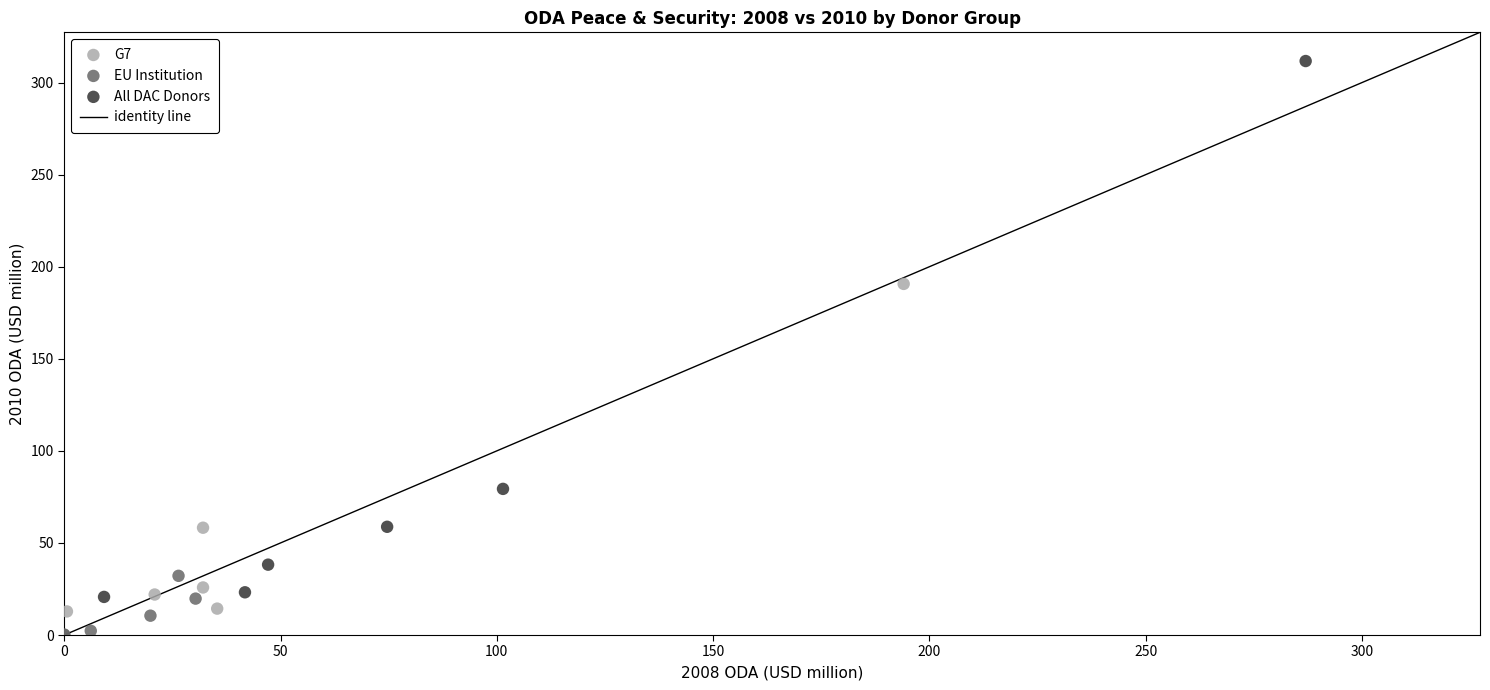

Which series has the largest Y range (max minus min)?

All DAC Donors